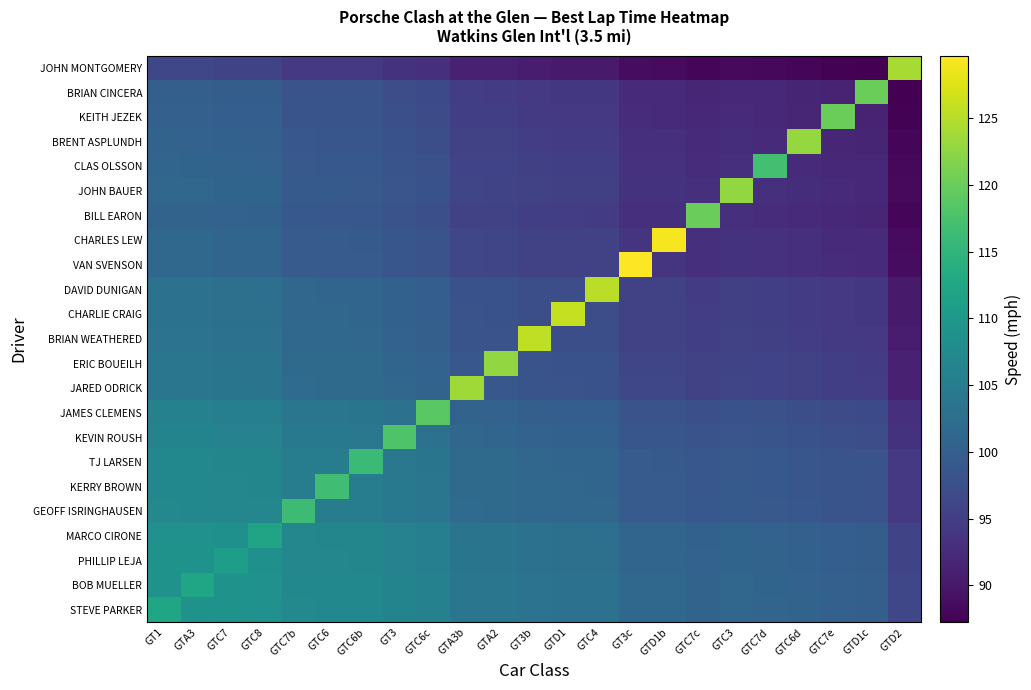

Reading left to right, transcribe all the data shown in this chart.

STEVE PARKER: GT1=112.2	GTA3=109.1	GTC7=108.9	GTC8=108.8	GTC7b=107.2	GTC6=107.1	GTC6b=107.1	GT3=106.4	GTC6c=105.9	GTA3b=104.0	GTA2=103.9	GT3b=103.4	GTD1=103.2	GTC4=103.2	GT3c=101.4	GTD1b=101.4	GTC7c=100.8	GTC3=101.2	GTC7d=101.0	GTC6d=100.7	GTC7e=100.3	GTD1c=100.1	GTD2=96.3
BOB MUELLER: GT1=109.1	GTA3=112.3	GTC7=108.8	GTC8=108.7	GTC7b=107.1	GTC6=107.1	GTC6b=107.0	GT3=106.3	GTC6c=105.8	GTA3b=103.9	GTA2=103.9	GT3b=103.3	GTD1=103.2	GTC4=103.1	GT3c=101.4	GTD1b=101.3	GTC7c=100.8	GTC3=101.2	GTC7d=101.0	GTC6d=100.6	GTC7e=100.2	GTD1c=100.0	GTD2=96.3
PHILLIP LEJA: GT1=108.9	GTA3=108.8	GTC7=111.1	GTC8=108.5	GTC7b=106.9	GTC6=106.8	GTC6b=106.8	GT3=106.1	GTC6c=105.6	GTA3b=103.7	GTA2=103.6	GT3b=103.1	GTD1=102.9	GTC4=102.9	GT3c=101.1	GTD1b=101.1	GTC7c=100.5	GTC3=100.9	GTC7d=100.7	GTC6d=100.4	GTC7e=100.0	GTD1c=99.8	GTD2=96.0
MARCO CIRONE: GT1=108.8	GTA3=108.7	GTC7=108.5	GTC8=112.0	GTC7b=106.8	GTC6=106.7	GTC6b=106.7	GT3=106.0	GTC6c=105.5	GTA3b=103.6	GTA2=103.5	GT3b=103.0	GTD1=102.8	GTC4=102.8	GT3c=101.1	GTD1b=101.0	GTC7c=100.5	GTC3=100.8	GTC7d=100.6	GTC6d=100.3	GTC7e=99.9	GTD1c=99.7	GTD2=95.9
GEOFF ISRINGHAUSEN: GT1=107.2	GTA3=107.1	GTC7=106.9	GTC8=106.8	GTC7b=116.4	GTC6=105.1	GTC6b=105.1	GT3=104.4	GTC6c=103.9	GTA3b=102.0	GTA2=101.9	GT3b=101.4	GTD1=101.2	GTC4=101.2	GT3c=99.5	GTD1b=99.4	GTC7c=98.9	GTC3=99.2	GTC7d=99.0	GTC6d=98.7	GTC7e=98.3	GTD1c=98.1	GTD2=94.3
KERRY BROWN: GT1=107.1	GTA3=107.1	GTC7=106.8	GTC8=106.7	GTC7b=105.1	GTC6=116.7	GTC6b=105.0	GT3=104.4	GTC6c=103.8	GTA3b=101.9	GTA2=101.9	GT3b=101.3	GTD1=101.2	GTC4=101.2	GT3c=99.4	GTD1b=99.3	GTC7c=98.8	GTC3=99.2	GTC7d=99.0	GTC6d=98.6	GTC7e=98.2	GTD1c=98.1	GTD2=94.3
TJ LARSEN: GT1=107.1	GTA3=107.0	GTC7=106.8	GTC8=106.7	GTC7b=105.1	GTC6=105.0	GTC6b=116.1	GT3=104.3	GTC6c=103.8	GTA3b=101.9	GTA2=101.8	GT3b=101.3	GTD1=101.1	GTC4=101.1	GT3c=99.4	GTD1b=99.3	GTC7c=98.8	GTC3=99.1	GTC7d=98.9	GTC6d=98.6	GTC7e=98.2	GTD1c=98.0	GTD2=94.2
KEVIN ROUSH: GT1=106.4	GTA3=106.3	GTC7=106.1	GTC8=106.0	GTC7b=104.4	GTC6=104.4	GTC6b=104.3	GT3=118.0	GTC6c=103.1	GTA3b=101.2	GTA2=101.1	GT3b=100.6	GTD1=100.4	GTC4=100.4	GT3c=98.7	GTD1b=98.6	GTC7c=98.1	GTC3=98.5	GTC7d=98.2	GTC6d=97.9	GTC7e=97.5	GTD1c=97.3	GTD2=93.5
JAMES CLEMENS: GT1=105.9	GTA3=105.8	GTC7=105.6	GTC8=105.5	GTC7b=103.9	GTC6=103.8	GTC6b=103.8	GT3=103.1	GTC6c=118.8	GTA3b=100.7	GTA2=100.6	GT3b=100.1	GTD1=99.9	GTC4=99.9	GT3c=98.1	GTD1b=98.1	GTC7c=97.5	GTC3=97.9	GTC7d=97.7	GTC6d=97.4	GTC7e=97.0	GTD1c=96.8	GTD2=93.0
JARED ODRICK: GT1=104.0	GTA3=103.9	GTC7=103.7	GTC8=103.6	GTC7b=102.0	GTC6=101.9	GTC6b=101.9	GT3=101.2	GTC6c=100.7	GTA3b=123.6	GTA2=98.7	GT3b=98.2	GTD1=98.0	GTC4=98.0	GT3c=96.3	GTD1b=96.2	GTC7c=95.6	GTC3=96.0	GTC7d=95.8	GTC6d=95.5	GTC7e=95.1	GTD1c=94.9	GTD2=91.1
ERIC BOUEILH: GT1=103.9	GTA3=103.9	GTC7=103.6	GTC8=103.5	GTC7b=101.9	GTC6=101.9	GTC6b=101.8	GT3=101.1	GTC6c=100.6	GTA3b=98.7	GTA2=122.9	GT3b=98.1	GTD1=98.0	GTC4=97.9	GT3c=96.2	GTD1b=96.1	GTC7c=95.6	GTC3=96.0	GTC7d=95.8	GTC6d=95.4	GTC7e=95.0	GTD1c=94.8	GTD2=91.1
BRIAN WEATHERED: GT1=103.4	GTA3=103.3	GTC7=103.1	GTC8=103.0	GTC7b=101.4	GTC6=101.3	GTC6b=101.3	GT3=100.6	GTC6c=100.1	GTA3b=98.2	GTA2=98.1	GT3b=125.6	GTD1=97.4	GTC4=97.4	GT3c=95.7	GTD1b=95.6	GTC7c=95.1	GTC3=95.4	GTC7d=95.2	GTC6d=94.9	GTC7e=94.5	GTD1c=94.3	GTD2=90.5
CHARLIE CRAIG: GT1=103.2	GTA3=103.2	GTC7=102.9	GTC8=102.8	GTC7b=101.2	GTC6=101.2	GTC6b=101.1	GT3=100.4	GTC6c=99.9	GTA3b=98.0	GTA2=98.0	GT3b=97.4	GTD1=126.0	GTC4=97.2	GT3c=95.5	GTD1b=95.4	GTC7c=94.9	GTC3=95.3	GTC7d=95.1	GTC6d=94.7	GTC7e=94.3	GTD1c=94.1	GTD2=90.4
DAVID DUNIGAN: GT1=103.2	GTA3=103.1	GTC7=102.9	GTC8=102.8	GTC7b=101.2	GTC6=101.2	GTC6b=101.1	GT3=100.4	GTC6c=99.9	GTA3b=98.0	GTA2=97.9	GT3b=97.4	GTD1=97.2	GTC4=125.3	GT3c=95.5	GTD1b=95.4	GTC7c=94.9	GTC3=95.3	GTC7d=95.0	GTC6d=94.7	GTC7e=94.3	GTD1c=94.1	GTD2=90.3
VAN SVENSON: GT1=101.4	GTA3=101.4	GTC7=101.1	GTC8=101.1	GTC7b=99.5	GTC6=99.4	GTC6b=99.4	GT3=98.7	GTC6c=98.1	GTA3b=96.3	GTA2=96.2	GT3b=95.7	GTD1=95.5	GTC4=95.5	GT3c=129.7	GTD1b=93.7	GTC7c=93.1	GTC3=93.5	GTC7d=93.3	GTC6d=92.9	GTC7e=92.6	GTD1c=92.4	GTD2=88.6
CHARLES LEW: GT1=101.4	GTA3=101.3	GTC7=101.1	GTC8=101.0	GTC7b=99.4	GTC6=99.3	GTC6b=99.3	GT3=98.6	GTC6c=98.1	GTA3b=96.2	GTA2=96.1	GT3b=95.6	GTD1=95.4	GTC4=95.4	GT3c=93.7	GTD1b=129.2	GTC7c=93.1	GTC3=93.4	GTC7d=93.2	GTC6d=92.9	GTC7e=92.5	GTD1c=92.3	GTD2=88.5
BILL EARON: GT1=100.8	GTA3=100.8	GTC7=100.5	GTC8=100.5	GTC7b=98.9	GTC6=98.8	GTC6b=98.8	GT3=98.1	GTC6c=97.5	GTA3b=95.6	GTA2=95.6	GT3b=95.1	GTD1=94.9	GTC4=94.9	GT3c=93.1	GTD1b=93.1	GTC7c=120.0	GTC3=92.9	GTC7d=92.7	GTC6d=92.3	GTC7e=92.0	GTD1c=91.8	GTD2=88.0
JOHN BAUER: GT1=101.2	GTA3=101.2	GTC7=100.9	GTC8=100.8	GTC7b=99.2	GTC6=99.2	GTC6b=99.1	GT3=98.5	GTC6c=97.9	GTA3b=96.0	GTA2=96.0	GT3b=95.4	GTD1=95.3	GTC4=95.3	GT3c=93.5	GTD1b=93.4	GTC7c=92.9	GTC3=122.7	GTC7d=93.1	GTC6d=92.7	GTC7e=92.3	GTD1c=92.2	GTD2=88.4
CLAS OLSSON: GT1=101.0	GTA3=101.0	GTC7=100.7	GTC8=100.6	GTC7b=99.0	GTC6=99.0	GTC6b=98.9	GT3=98.2	GTC6c=97.7	GTA3b=95.8	GTA2=95.8	GT3b=95.2	GTD1=95.1	GTC4=95.0	GT3c=93.3	GTD1b=93.2	GTC7c=92.7	GTC3=93.1	GTC7d=117.1	GTC6d=92.5	GTC7e=92.1	GTD1c=91.9	GTD2=88.2
BRENT ASPLUNDH: GT1=100.7	GTA3=100.6	GTC7=100.4	GTC8=100.3	GTC7b=98.7	GTC6=98.6	GTC6b=98.6	GT3=97.9	GTC6c=97.4	GTA3b=95.5	GTA2=95.4	GT3b=94.9	GTD1=94.7	GTC4=94.7	GT3c=92.9	GTD1b=92.9	GTC7c=92.3	GTC3=92.7	GTC7d=92.5	GTC6d=123.0	GTC7e=91.8	GTD1c=91.6	GTD2=87.8
KEITH JEZEK: GT1=100.3	GTA3=100.2	GTC7=100.0	GTC8=99.9	GTC7b=98.3	GTC6=98.2	GTC6b=98.2	GT3=97.5	GTC6c=97.0	GTA3b=95.1	GTA2=95.0	GT3b=94.5	GTD1=94.3	GTC4=94.3	GT3c=92.6	GTD1b=92.5	GTC7c=92.0	GTC3=92.3	GTC7d=92.1	GTC6d=91.8	GTC7e=120.1	GTD1c=91.2	GTD2=87.4
BRIAN CINCERA: GT1=100.1	GTA3=100.0	GTC7=99.8	GTC8=99.7	GTC7b=98.1	GTC6=98.1	GTC6b=98.0	GT3=97.3	GTC6c=96.8	GTA3b=94.9	GTA2=94.8	GT3b=94.3	GTD1=94.1	GTC4=94.1	GT3c=92.4	GTD1b=92.3	GTC7c=91.8	GTC3=92.2	GTC7d=91.9	GTC6d=91.6	GTC7e=91.2	GTD1c=120.1	GTD2=87.2
JOHN MONTGOMERY: GT1=96.3	GTA3=96.3	GTC7=96.0	GTC8=95.9	GTC7b=94.3	GTC6=94.3	GTC6b=94.2	GT3=93.5	GTC6c=93.0	GTA3b=91.1	GTA2=91.1	GT3b=90.5	GTD1=90.4	GTC4=90.3	GT3c=88.6	GTD1b=88.5	GTC7c=88.0	GTC3=88.4	GTC7d=88.2	GTC6d=87.8	GTC7e=87.4	GTD1c=87.2	GTD2=124.1